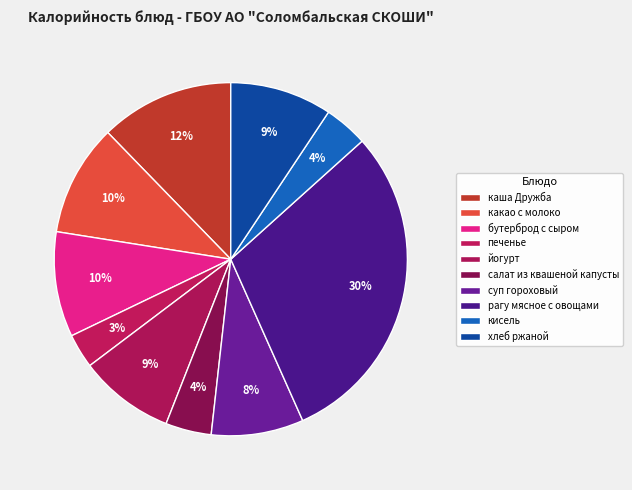

Is there a majority slice in this chart?

No